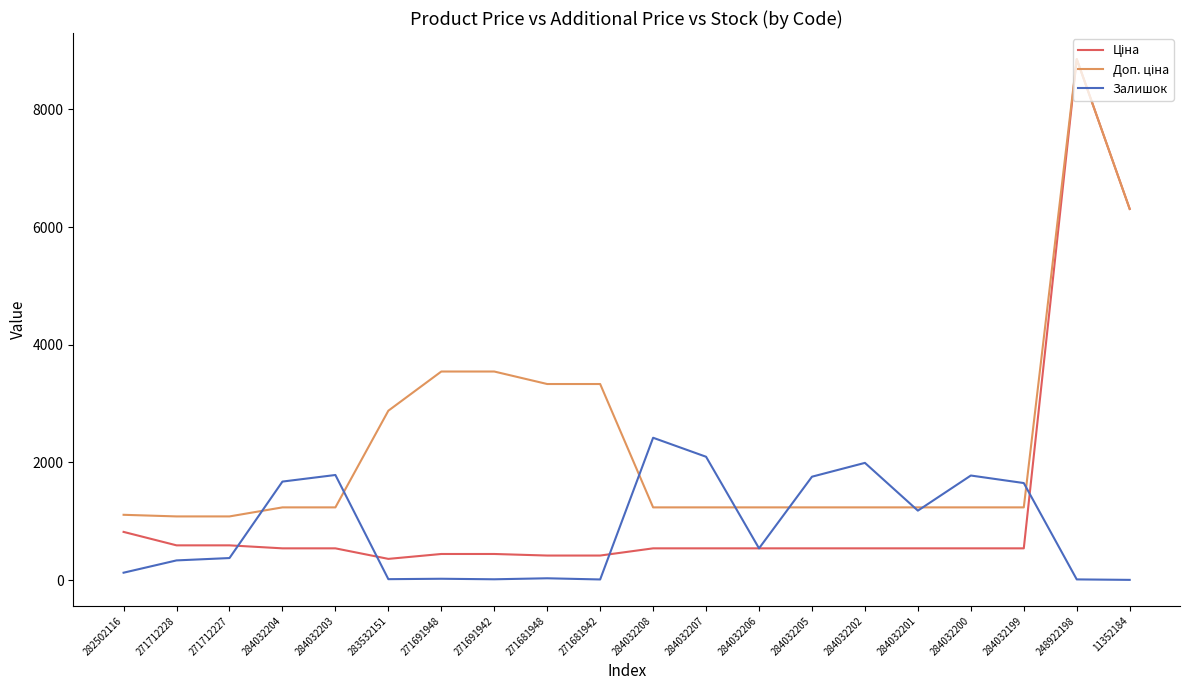

Between 271681942 and 284032208, which series saw the biggest shift?

Залишок